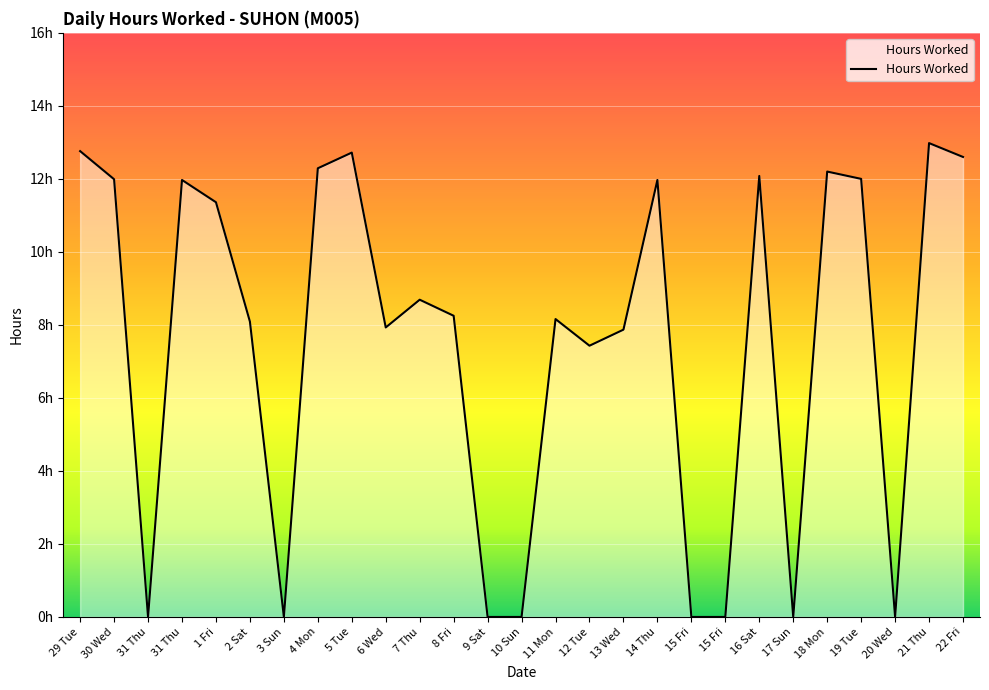

Is this an area chart (filled region under the line)?

Yes